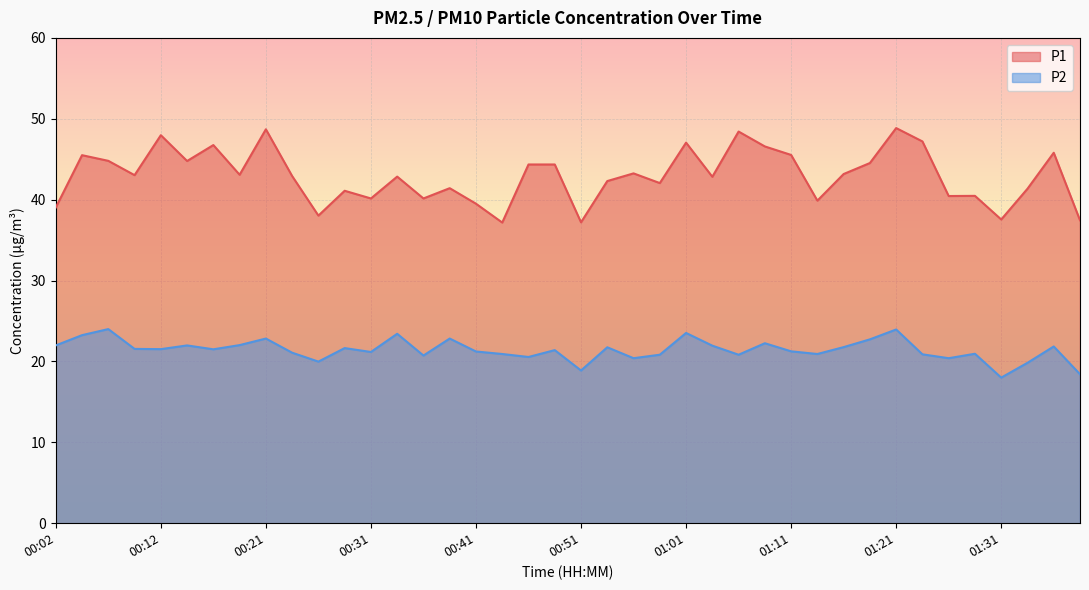

Between 01:06 and 01:16, which series saw the biggest shift?

P1